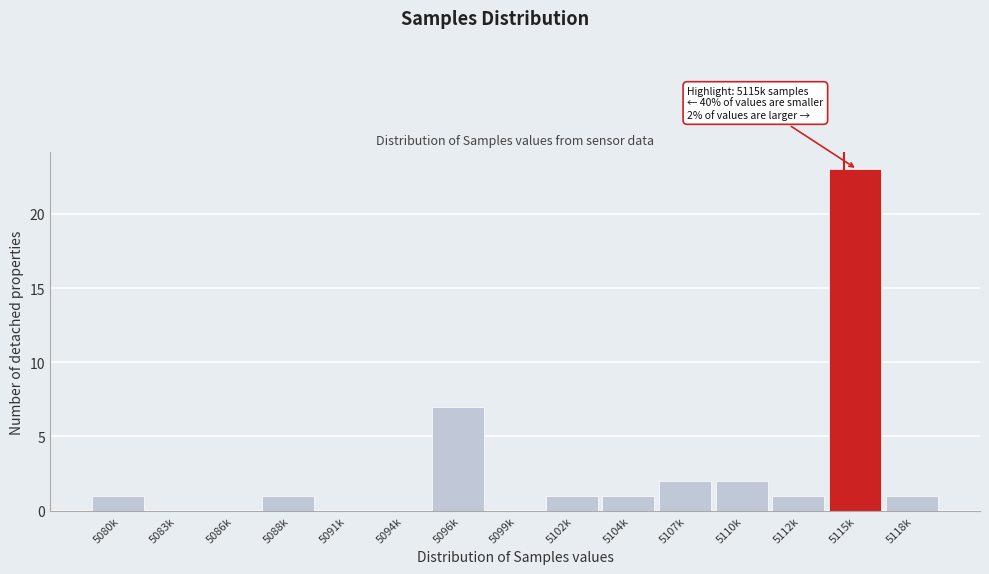

Reading left to right, list all the values displayed in this chart.

5080k=1	5083k=0	5086k=0	5088k=1	5091k=0	5094k=0	5096k=7	5099k=0	5102k=1	5104k=1	5107k=2	5110k=2	5112k=1	5115k=23	5118k=1